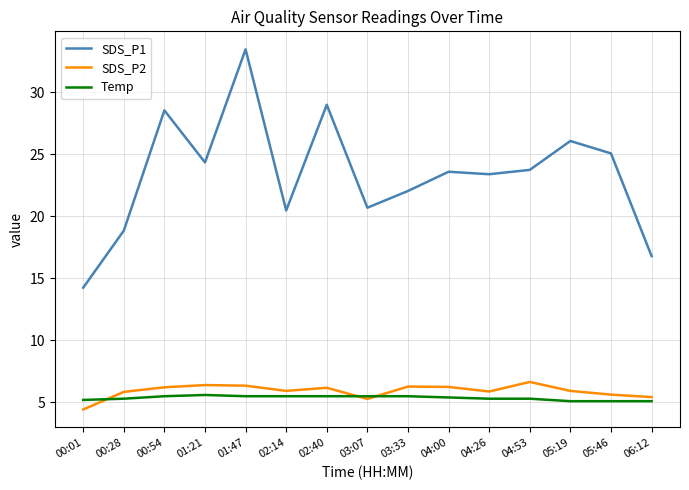

True or false: SDS_P2 and SDS_P1 intersect in this chart.

False